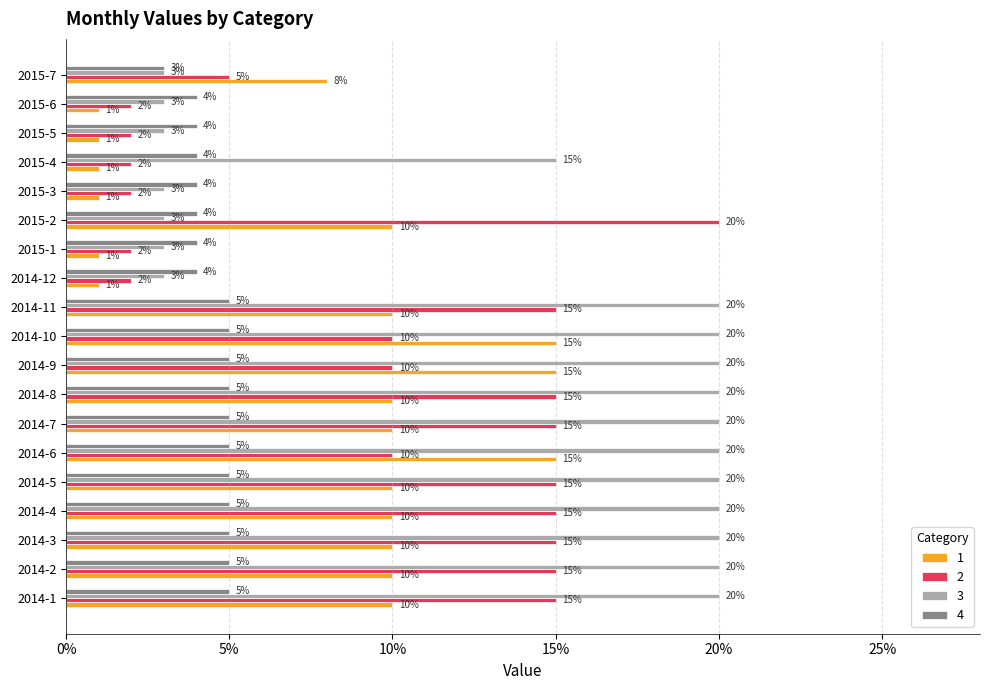

What is the difference between the maximum and minimum values in the 1 series?

0.1